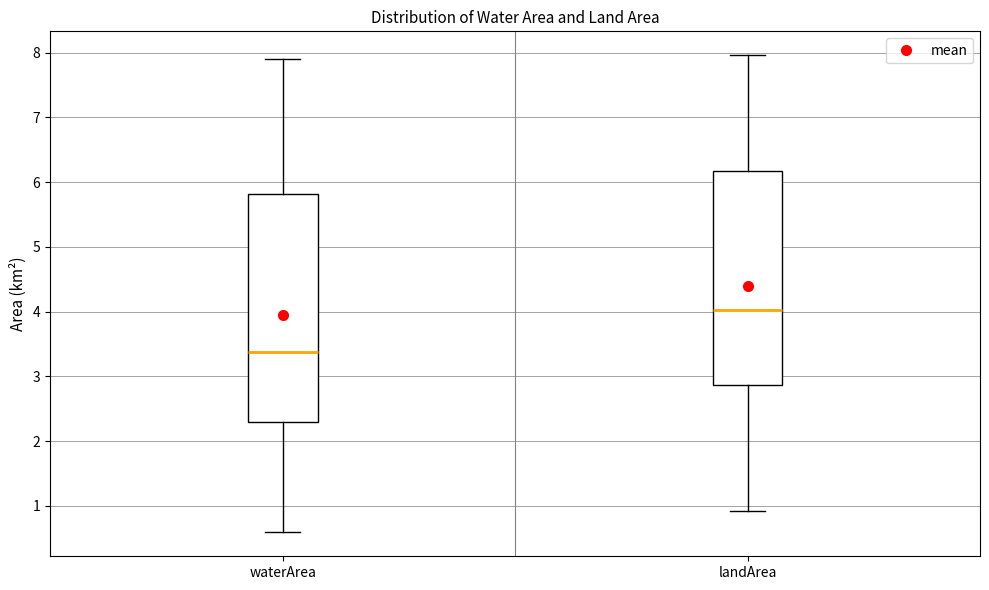

Reading left to right, transcribe this box plot: for each box, give where its median line is, the range the box spans, and where its two whiskers end, as read against the y-axis. The values are not printed on the chart, so give them approximately, as read against the axis.

waterArea: median 3.4, box 2.3 to 5.8, whiskers 0.6 to 7.9
landArea: median 4.0, box 2.9 to 6.2, whiskers 0.9 to 8.0